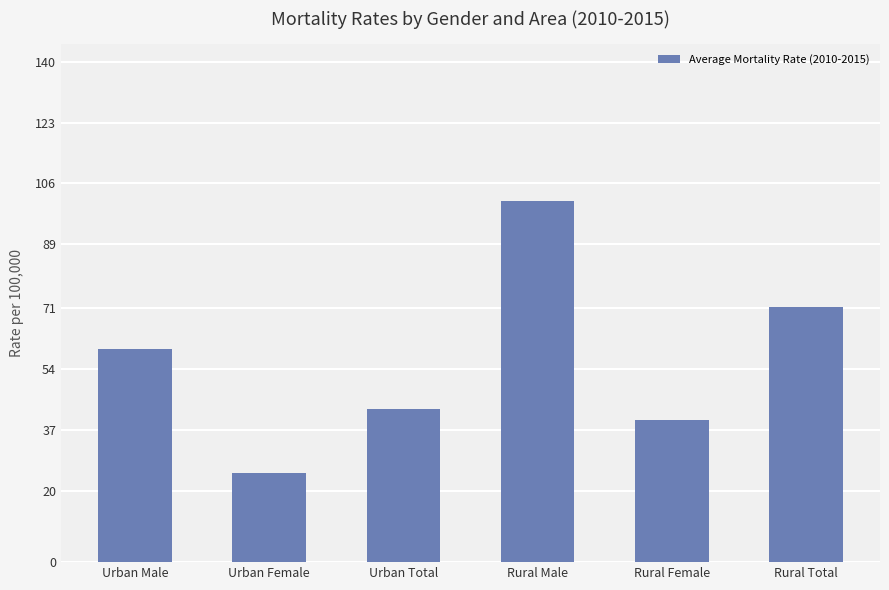

What is the maximum value shown in the chart?

101.1